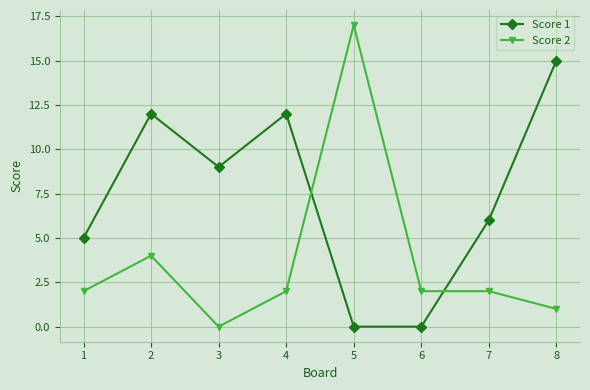

Is it true that Score 1 equals -8 at 6?

False